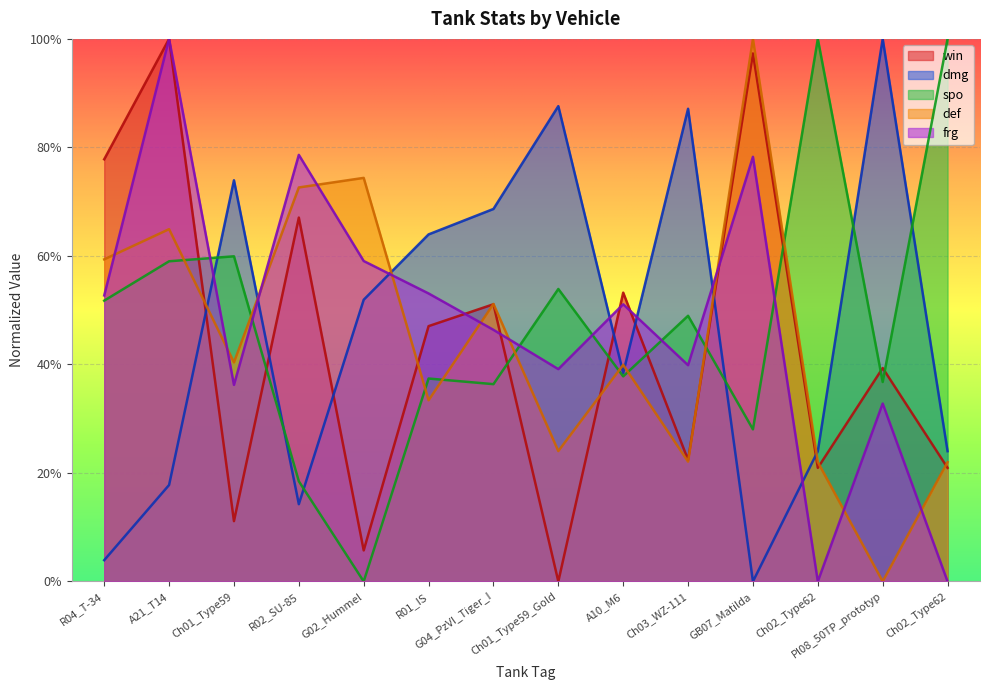

How many interior local peaks does the win series have?

6